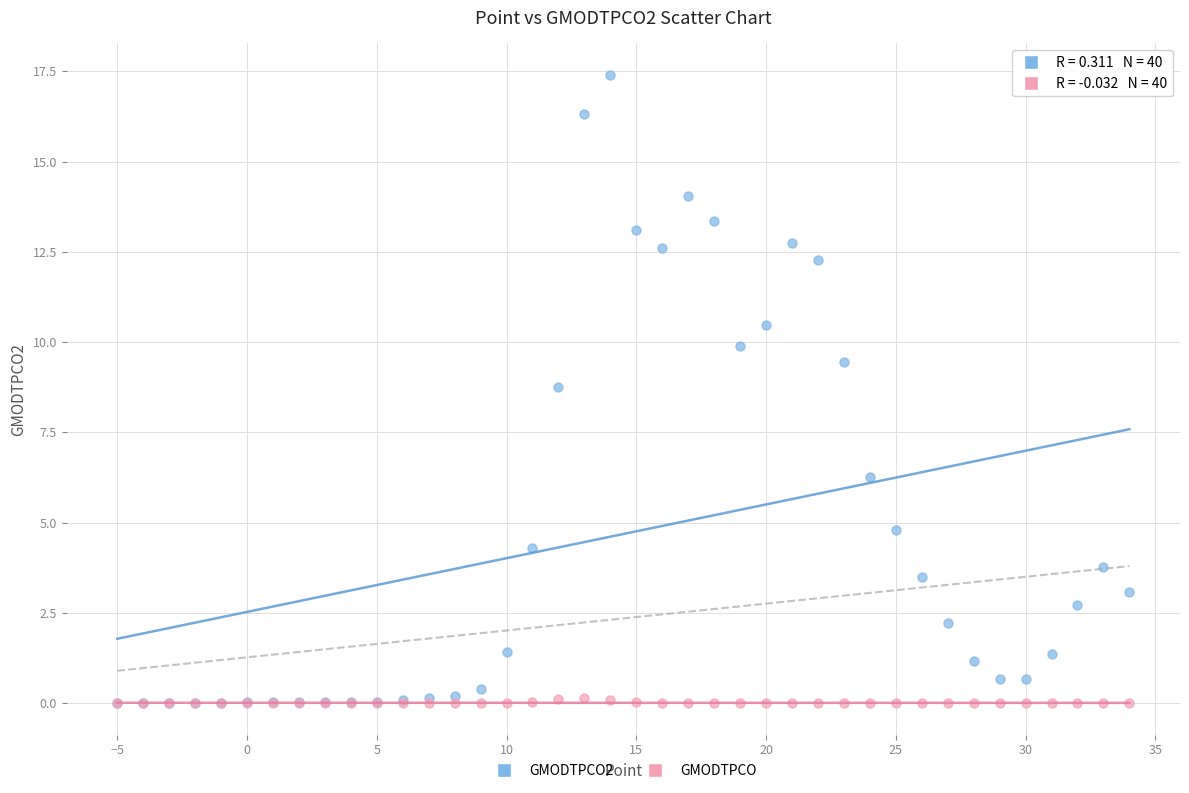

Across all series, what Y value is closest to 8?

8.8